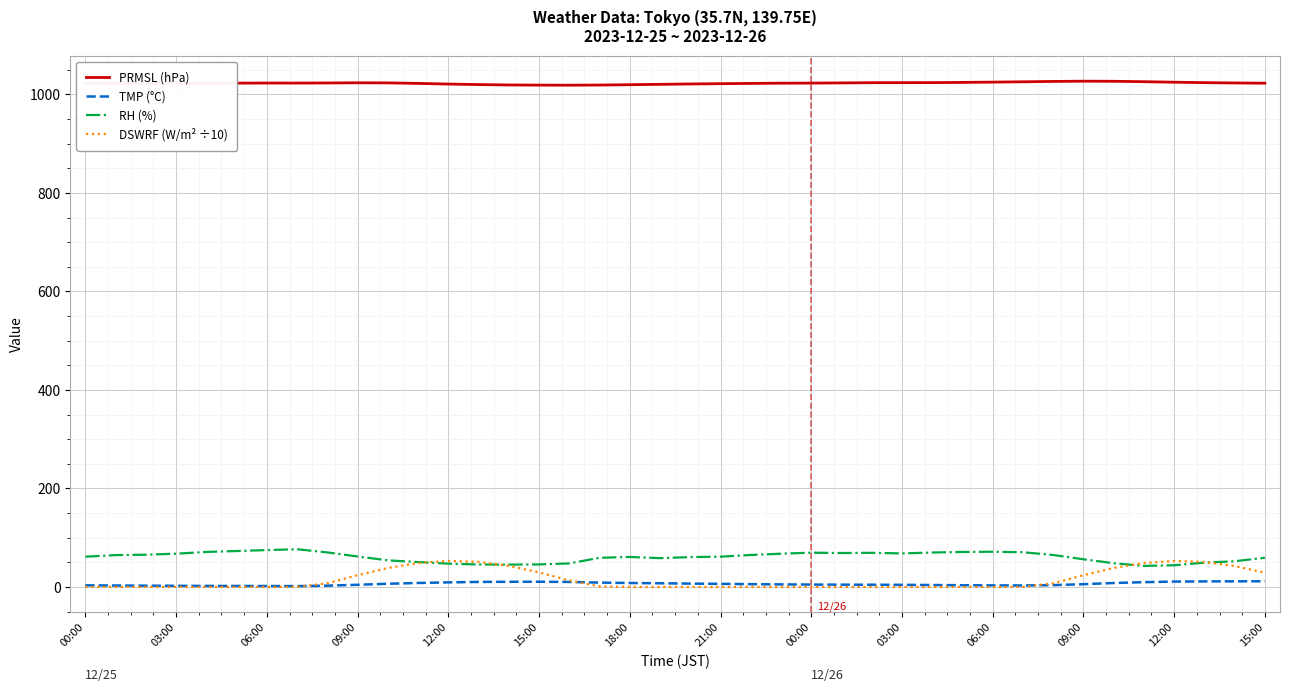

Which series has the largest total across all categories?

PRMSL (hPa)